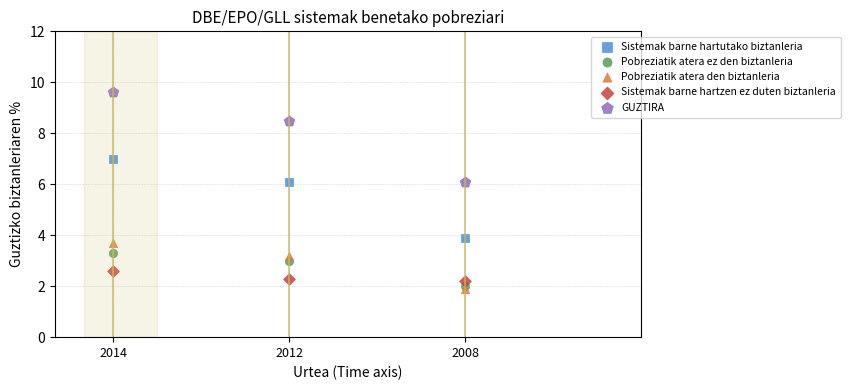

Which series contains the lowest Y value?

Pobreziatik atera den biztanleria